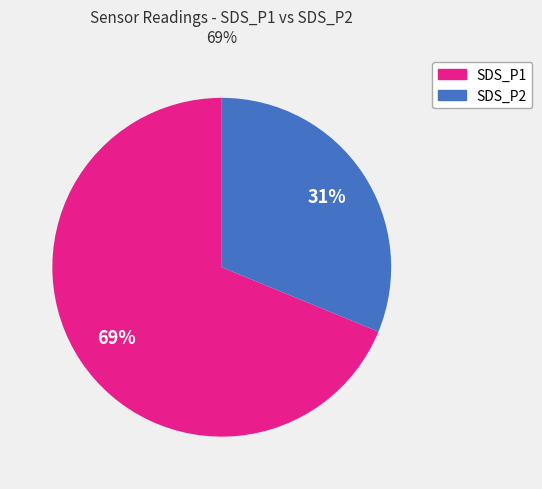

Which slice is the largest?

SDS_P1